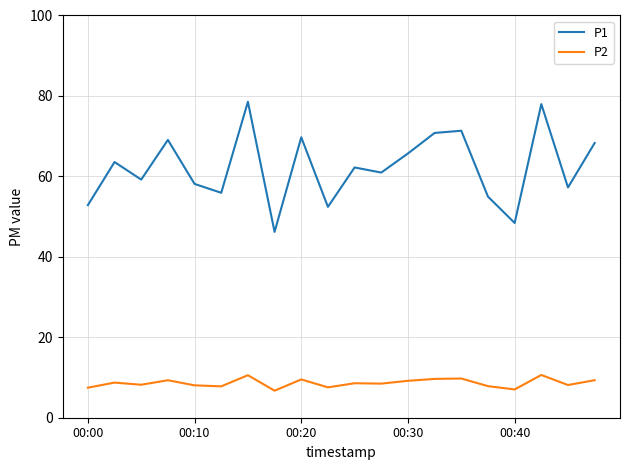

Which series has the largest total across all categories?

P1